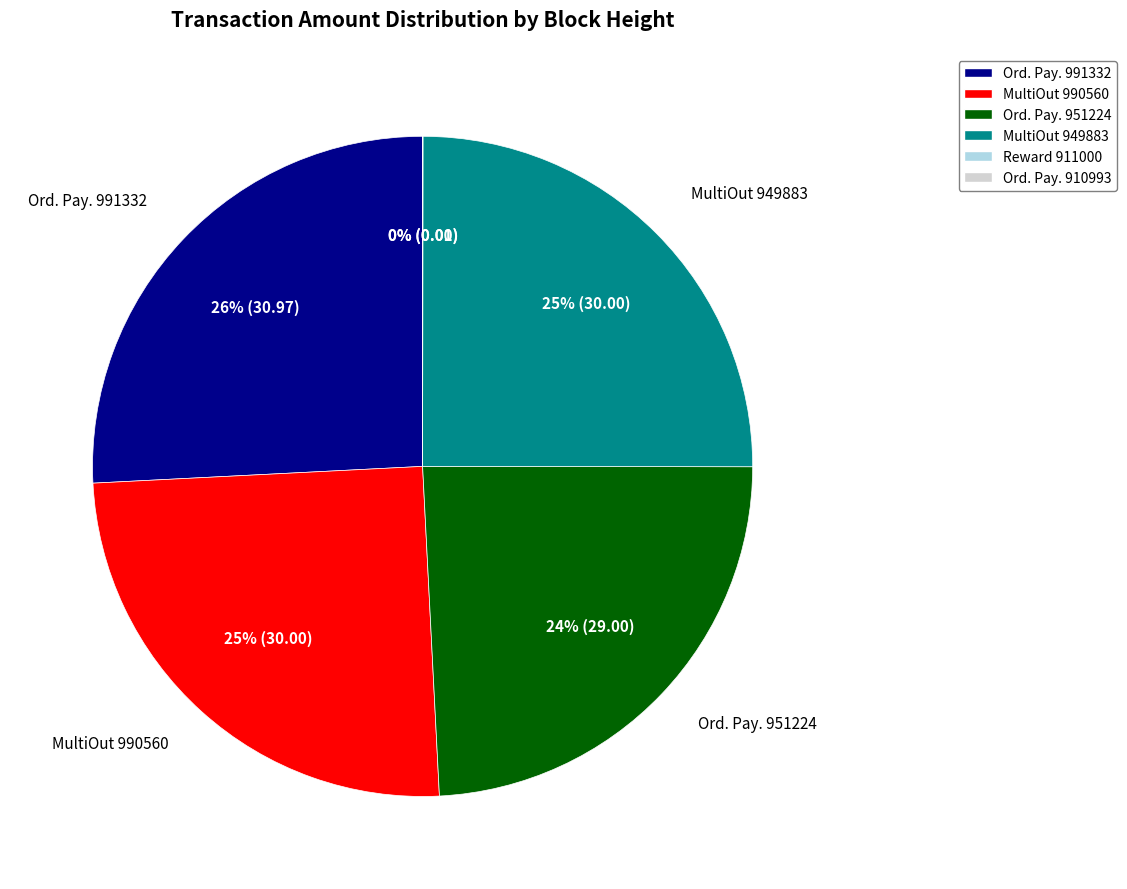

What is the largest slice in the pie chart?

Ord. Pay. 991332